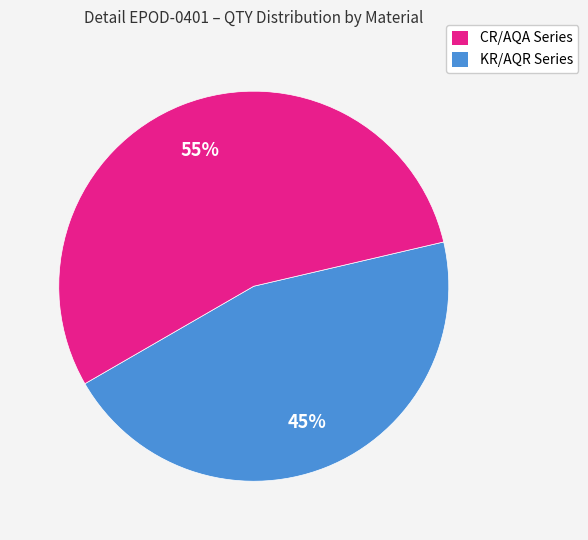

Count the number of slices in the pie.

2